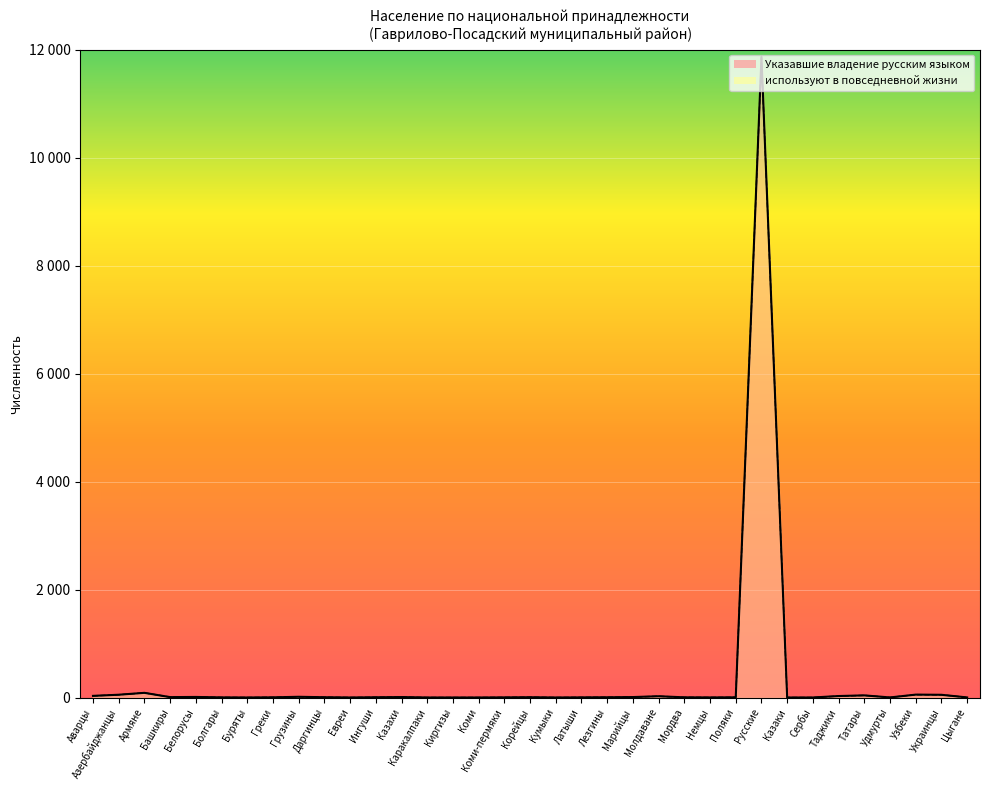

At which label is используют в повседневной жизни closest to 5926?

Армяне